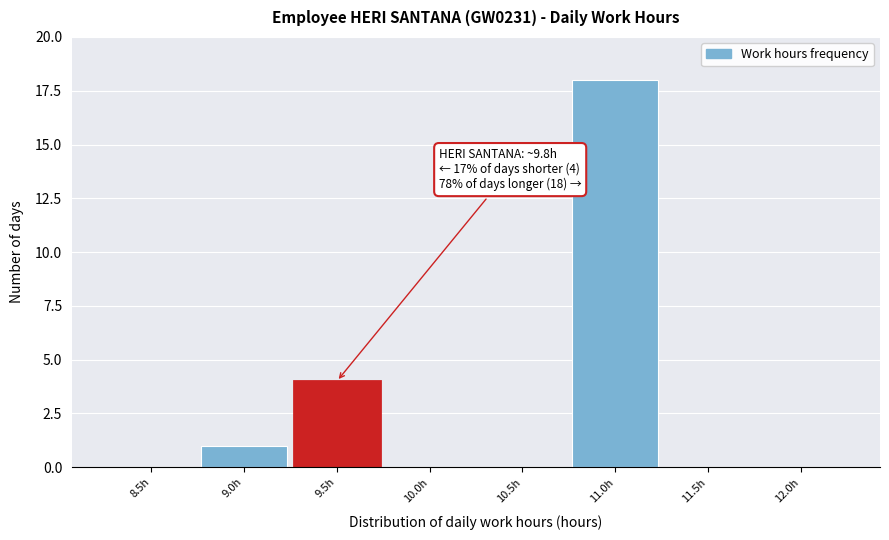

Reading left to right, transcribe all the data shown in this chart.

8.5h=0	9.0h=1	9.5h=4	10.0h=0	10.5h=0	11.0h=18	11.5h=0	12.0h=0